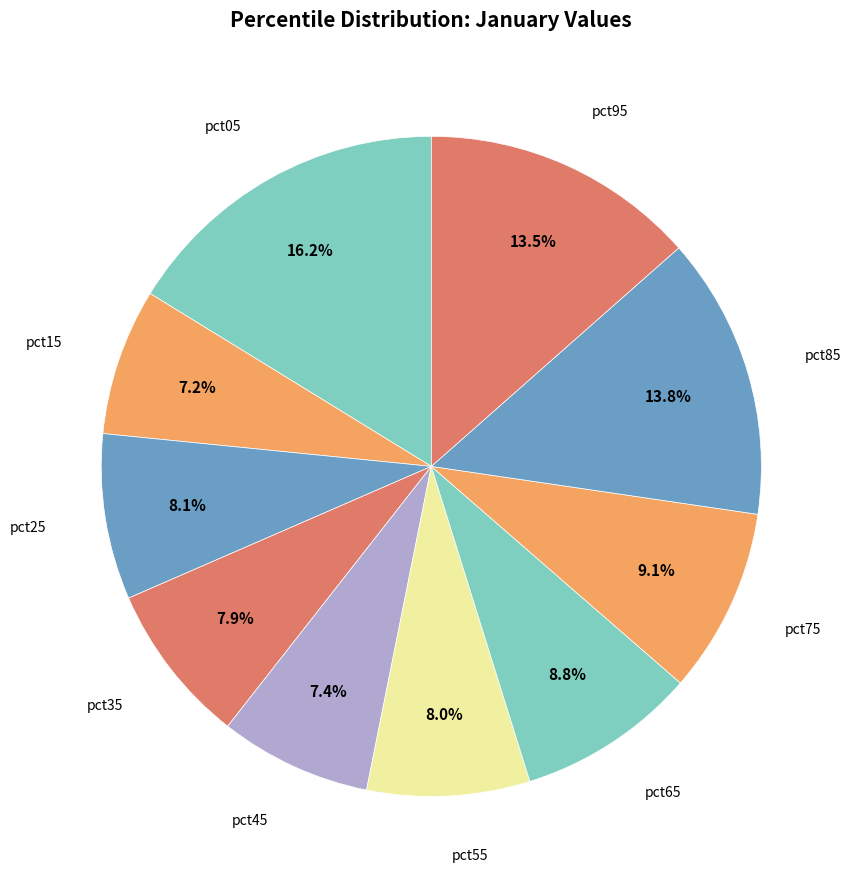

Rank the categories by value from lowest to highest.

pct15, pct45, pct35, pct55, pct25, pct65, pct75, pct95, pct85, pct05